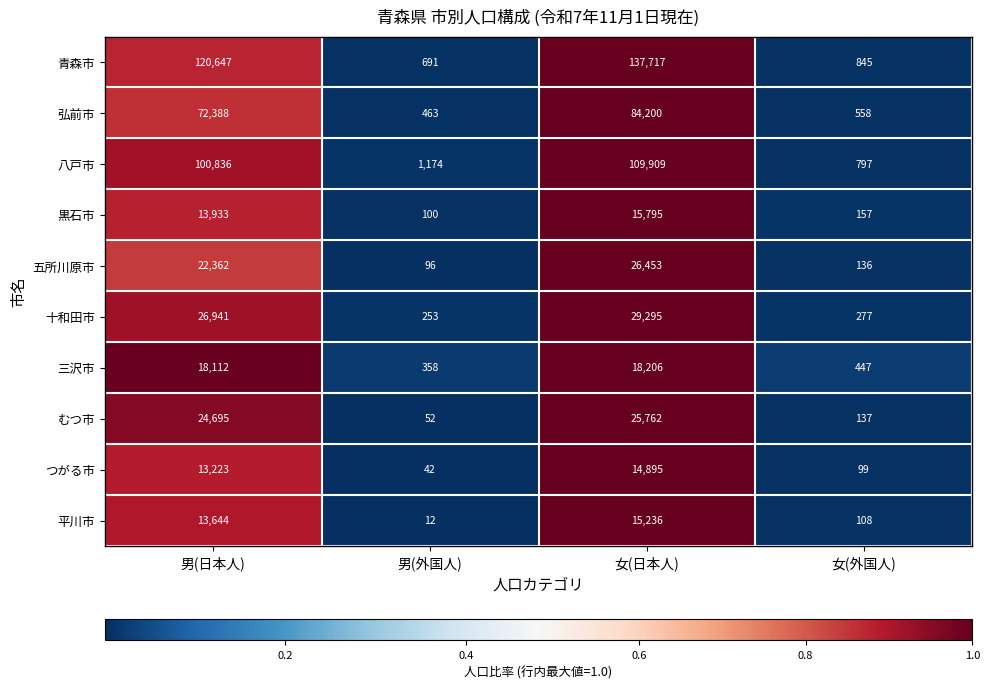

What is the highest value of the 平川市 series?

15236